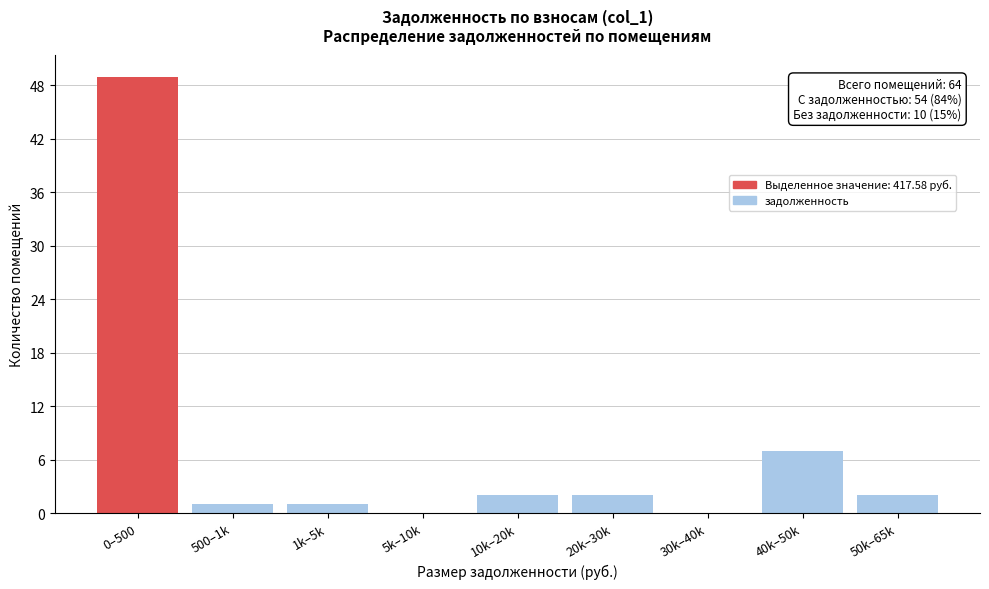

Reading left to right, transcribe all the data shown in this chart.

0–500=49	500–1k=1	1k–5k=1	5k–10k=0	10k–20k=2	20k–30k=2	30k–40k=0	40k–50k=7	50k–65k=2